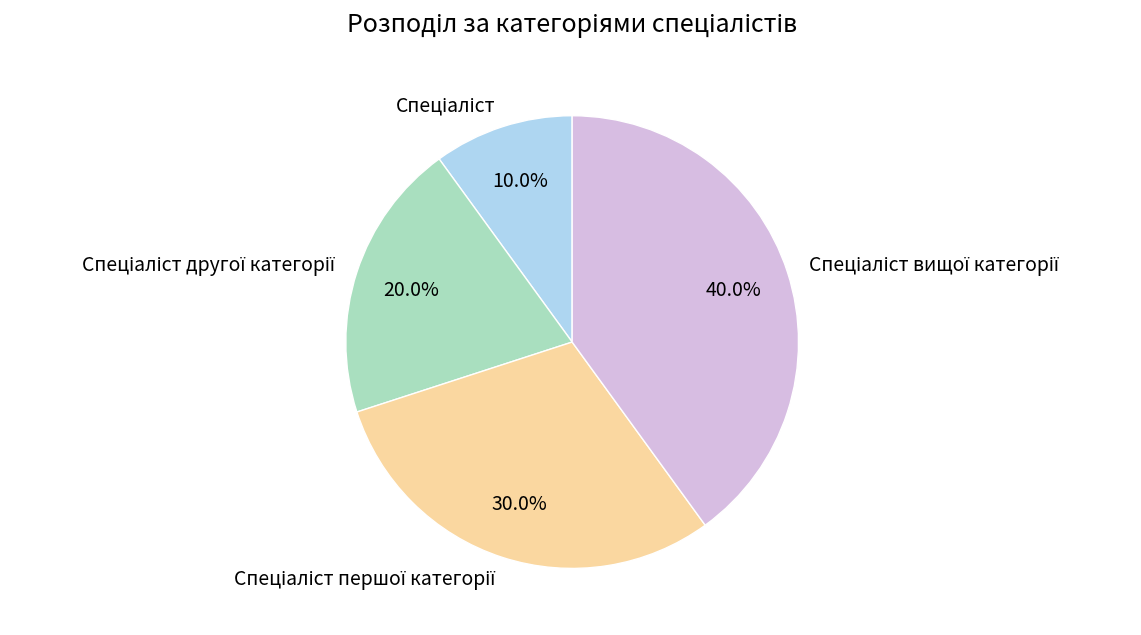

How many slices are in this pie chart?

4